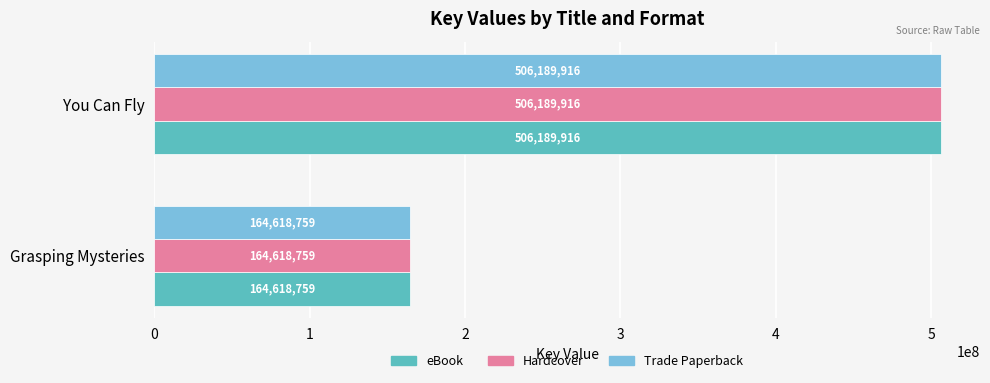

How many eBook values are between 164618759 and 506189916?

2